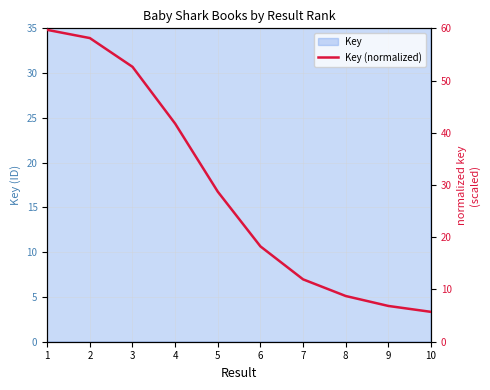

What is the sum of the values at 8 and 7?

20.7